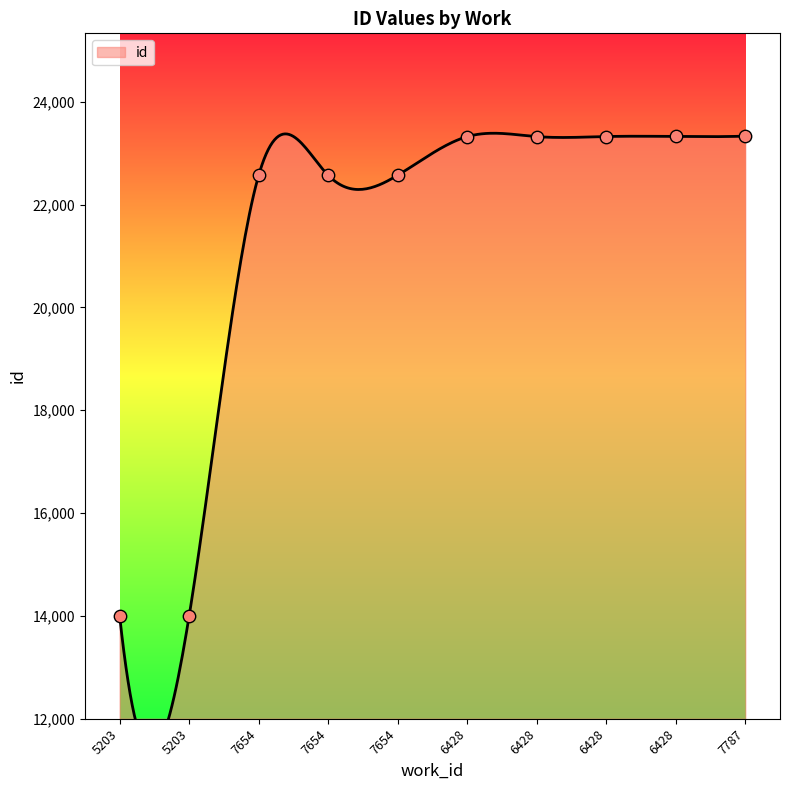

What is the change in value from 6428 to 6428?

+2